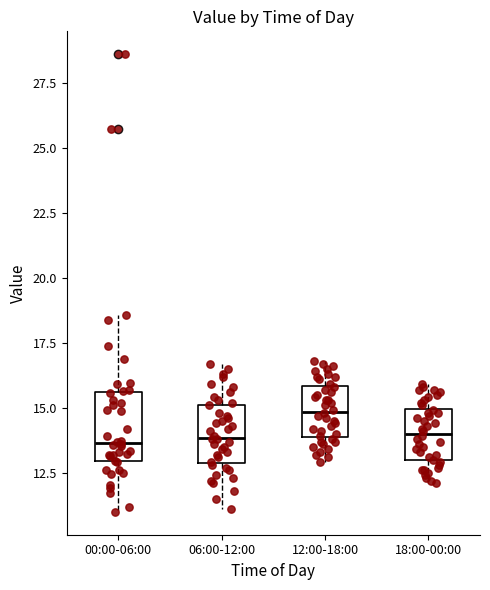

Reading left to right, transcribe this box plot: for each box, give where its median line is, the range the box spans, and where its two whiskers end, as read against the y-axis. The values are not printed on the chart, so give them approximately, as read against the axis.

00:00-06:00: median 13.5, box 13.0 to 15.5, whiskers 11.0 to 18.5
06:00-12:00: median 14.0, box 13.0 to 15.0, whiskers 11.0 to 16.5
12:00-18:00: median 15.0, box 14.0 to 16.0, whiskers 13.0 to 17.0
18:00-00:00: median 14.0, box 13.0 to 15.0, whiskers 12.0 to 16.0